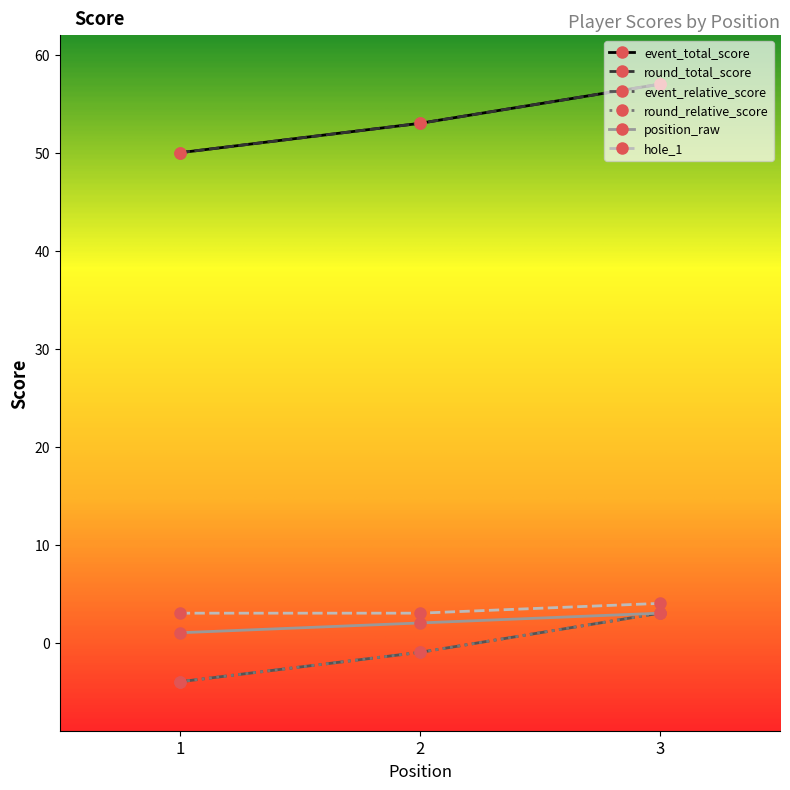

Which has a higher value, 1 or 3?

3